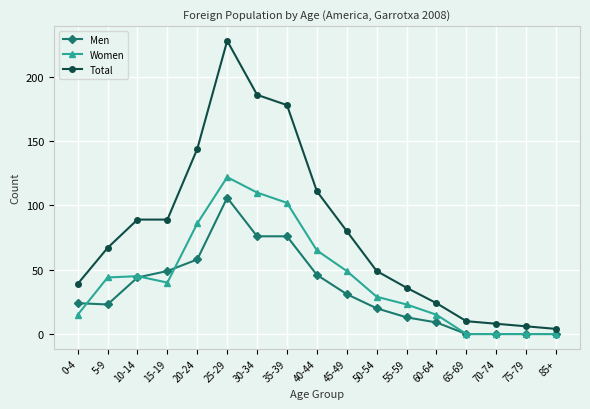

True or false: Men has a value of 0 at 70-74.

True